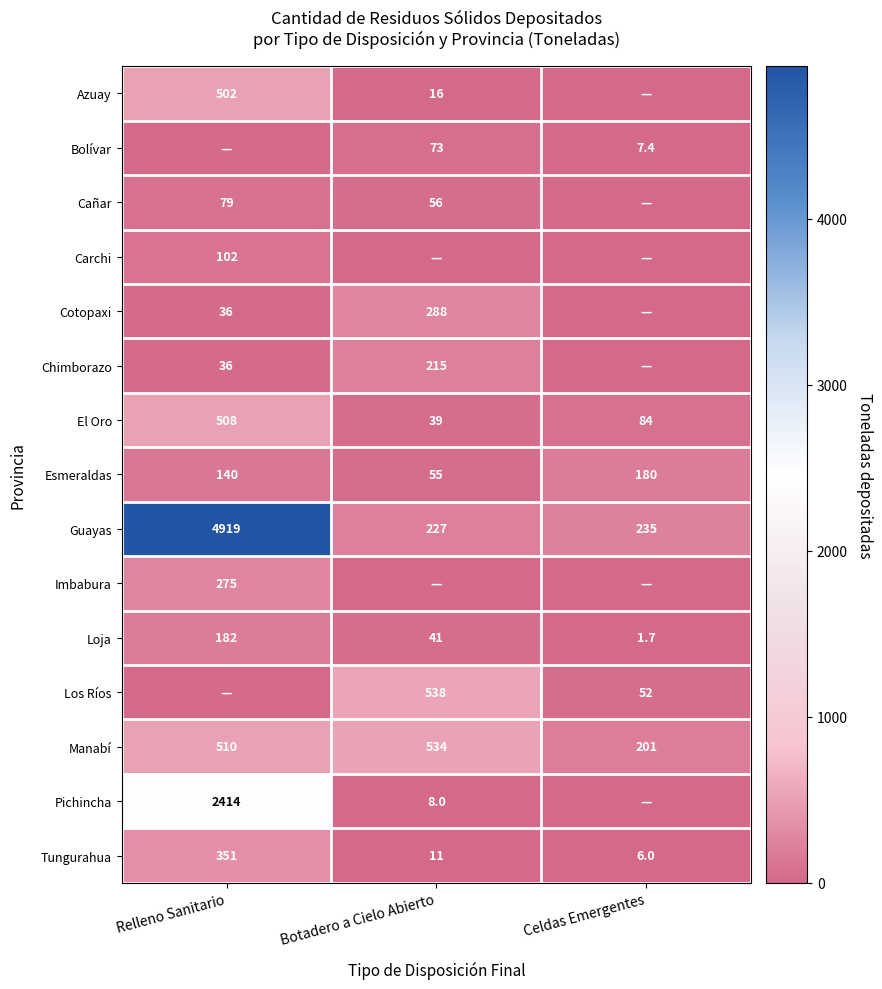

At which label does El Oro reach its peak?

Relleno Sanitario